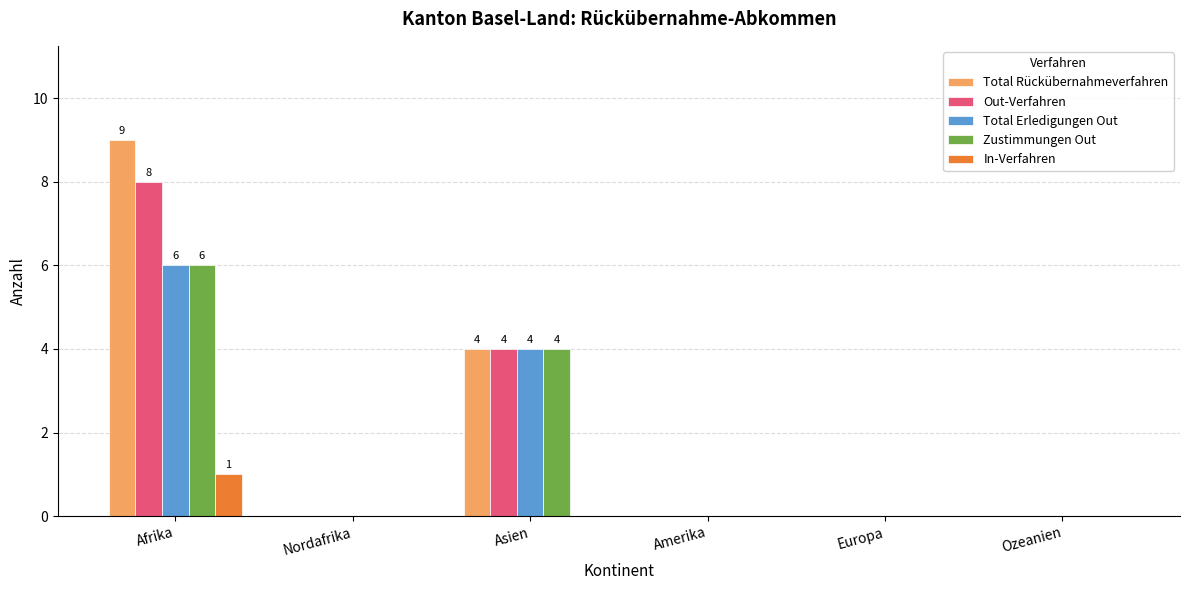

Which series has the largest total across all categories?

Total Rückübernahmeverfahren